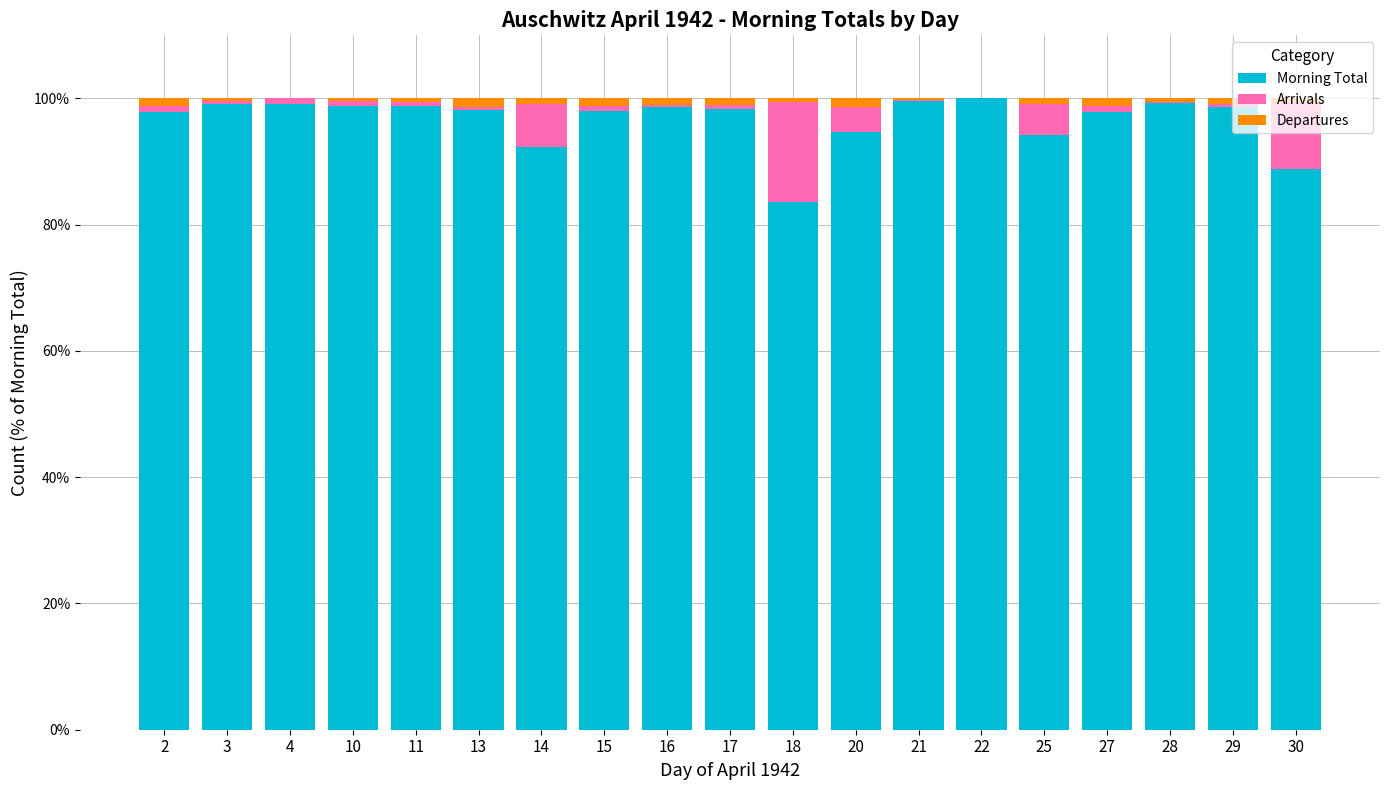

What is the highest value of the Morning Total series?

100.0